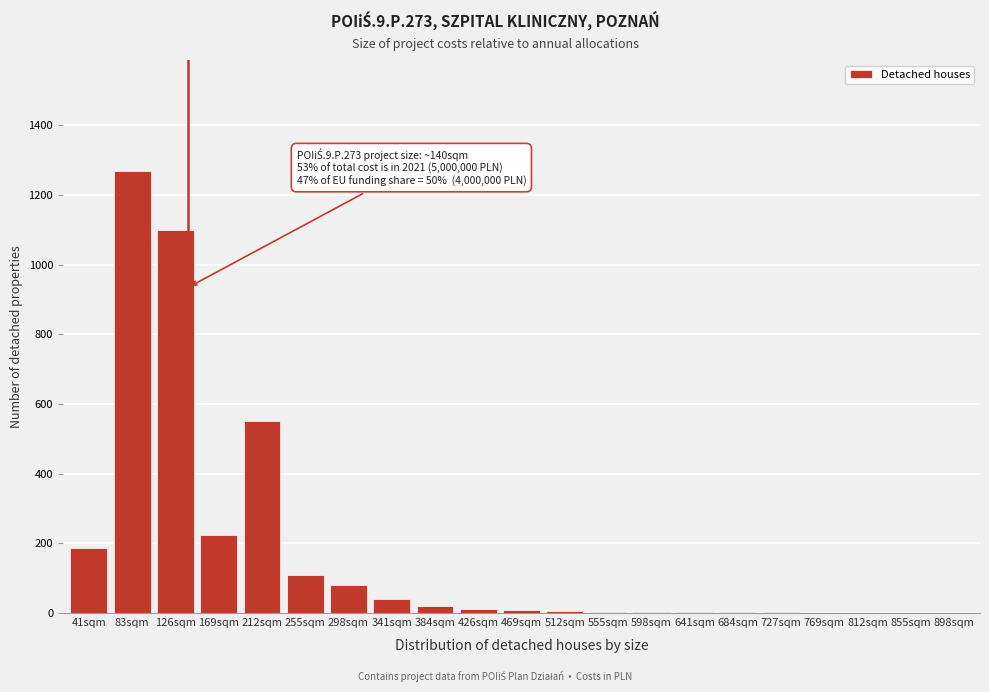

What is the maximum value shown in the chart?

1270